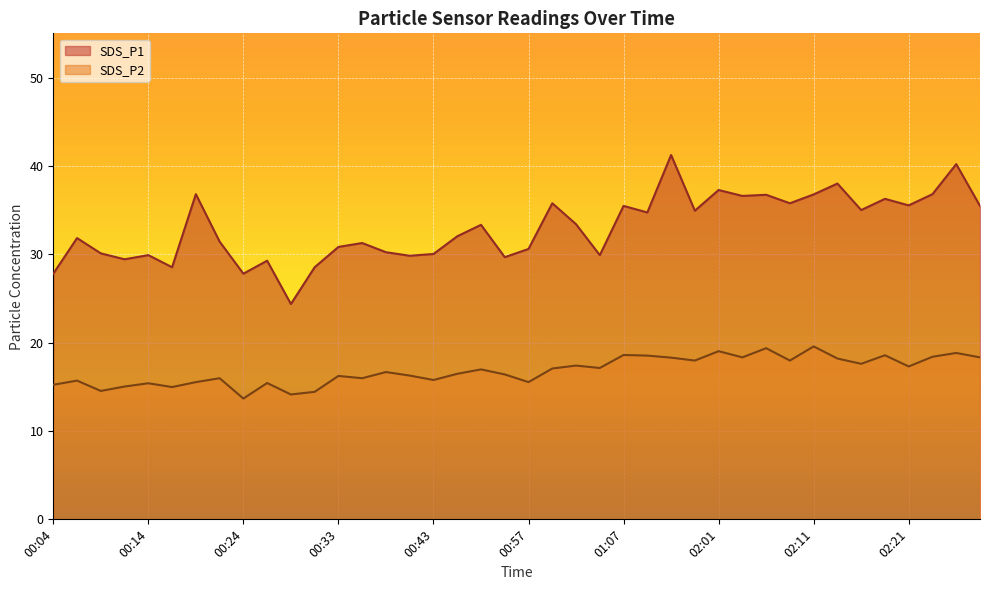

At how many categories does at least one series exceed 26?

39